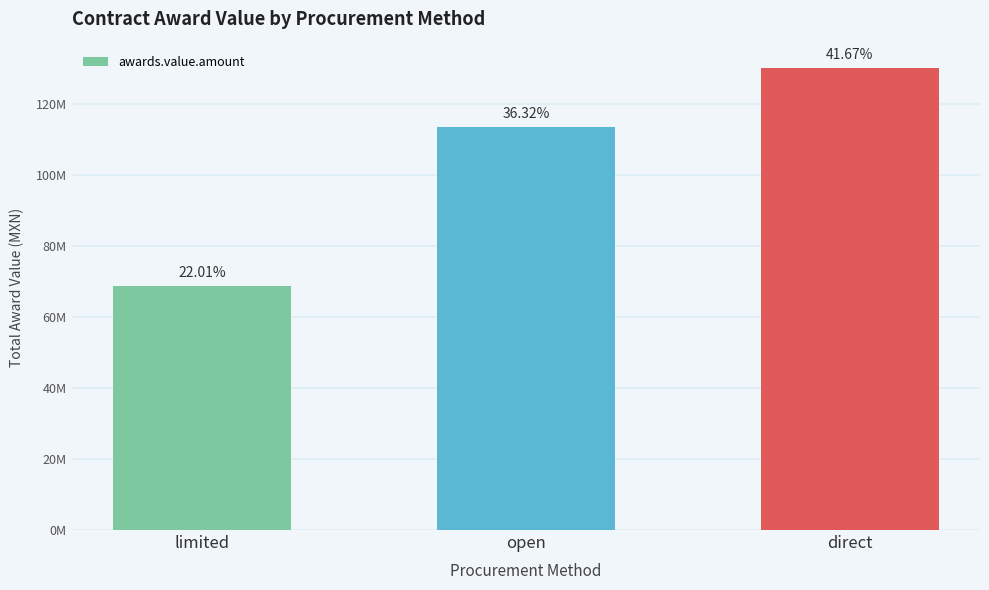

What is the difference between the maximum and minimum values?

61421264.8